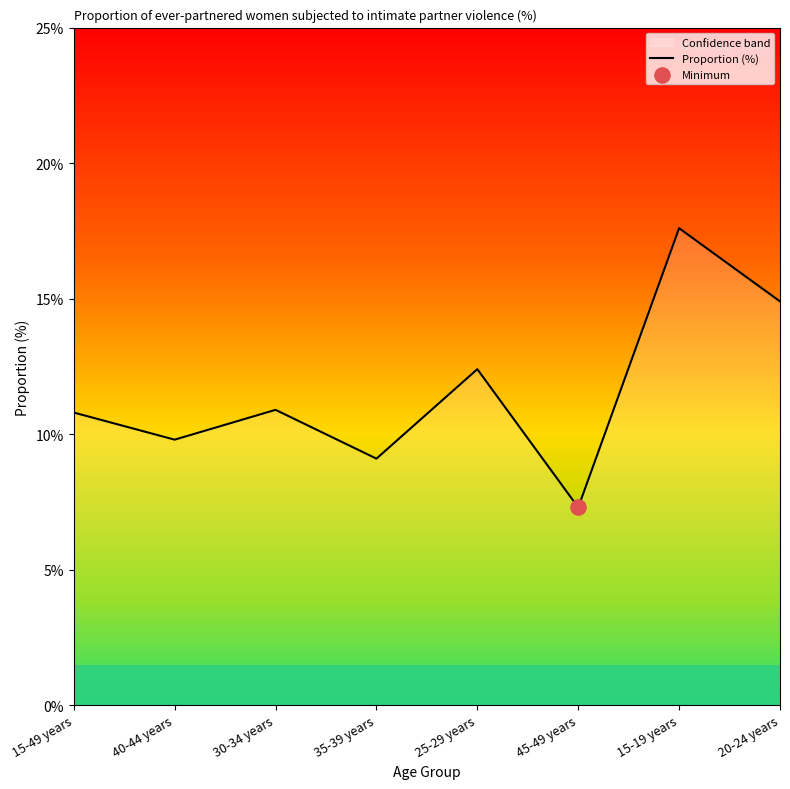

Between 15-19 years and 25-29 years, which is larger?

15-19 years